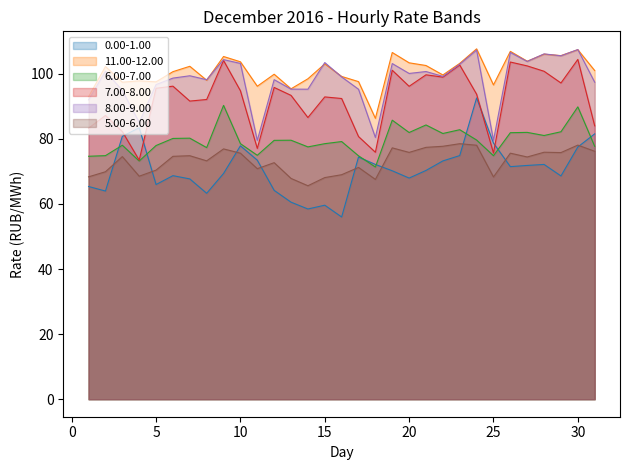

What is the value of the 5.00-6.00 point at the 4th from the left?

68.5